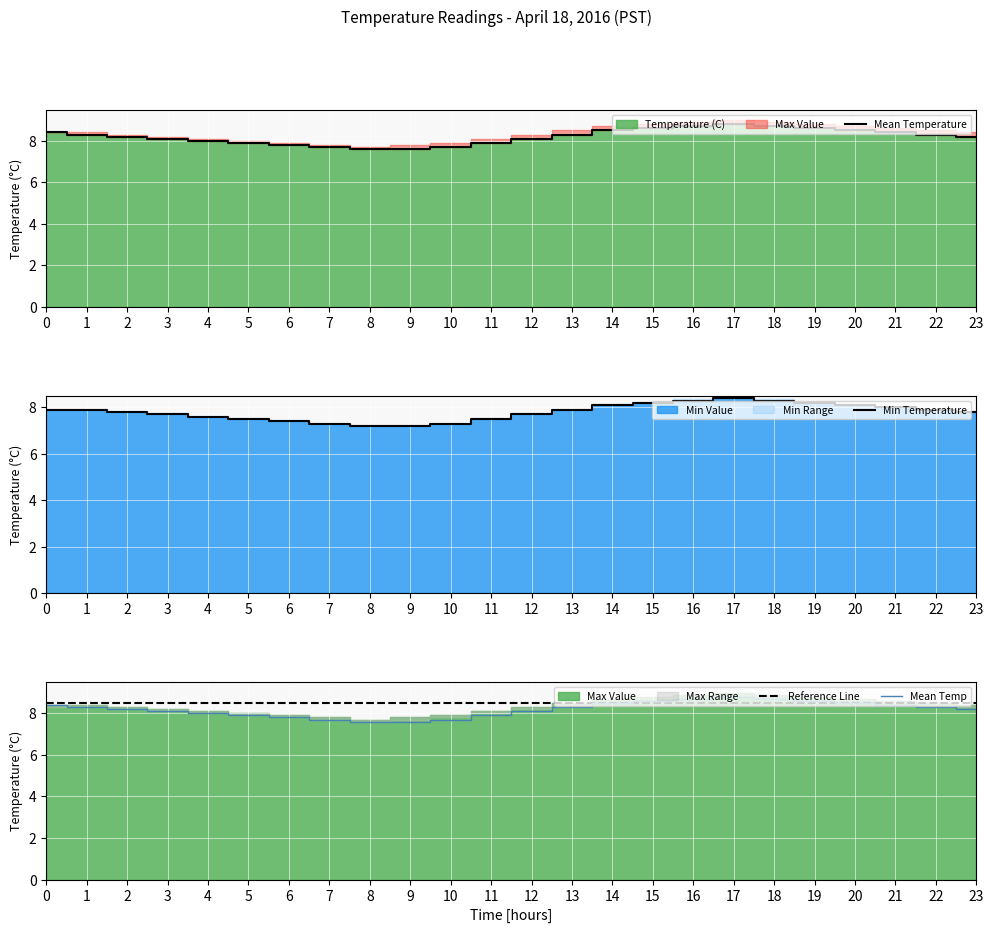

Rank the categories by Mean Temp value from highest to lowest.

17, 16, 18, 15, 19, 14, 20, 0, 21, 1, 13, 22, 2, 23, 3, 12, 4, 5, 11, 6, 7, 10, 8, 9